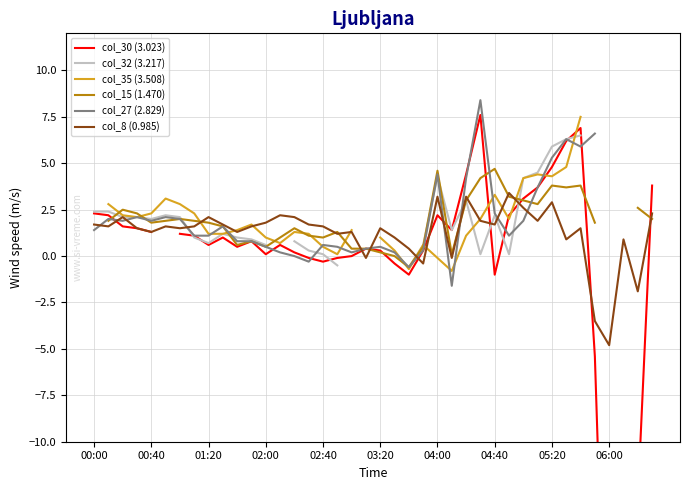

What is the lowest value of the col_8 (0.985) series?

-4.8